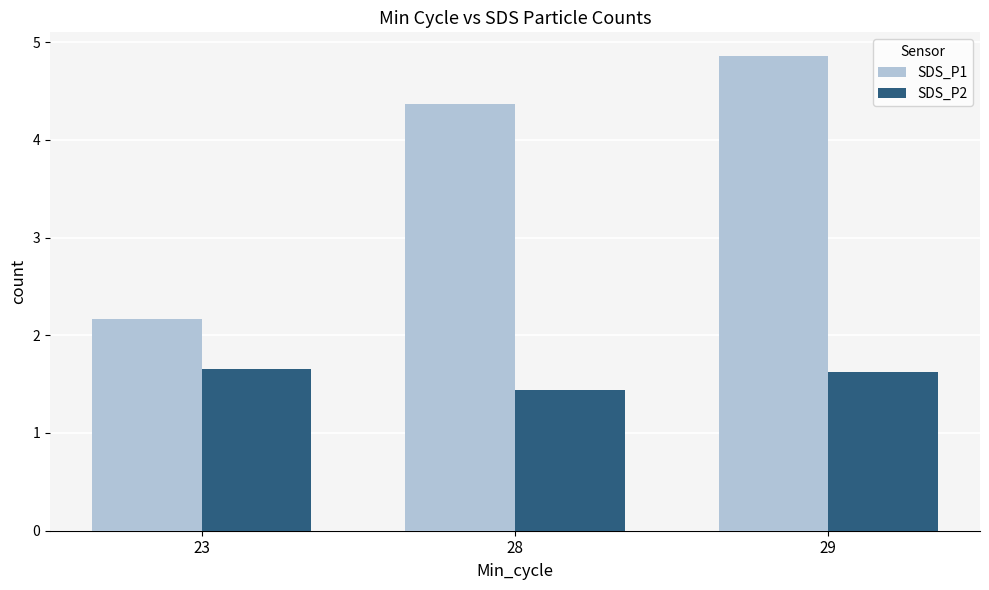

What is the total value across all series at 29?

6.5